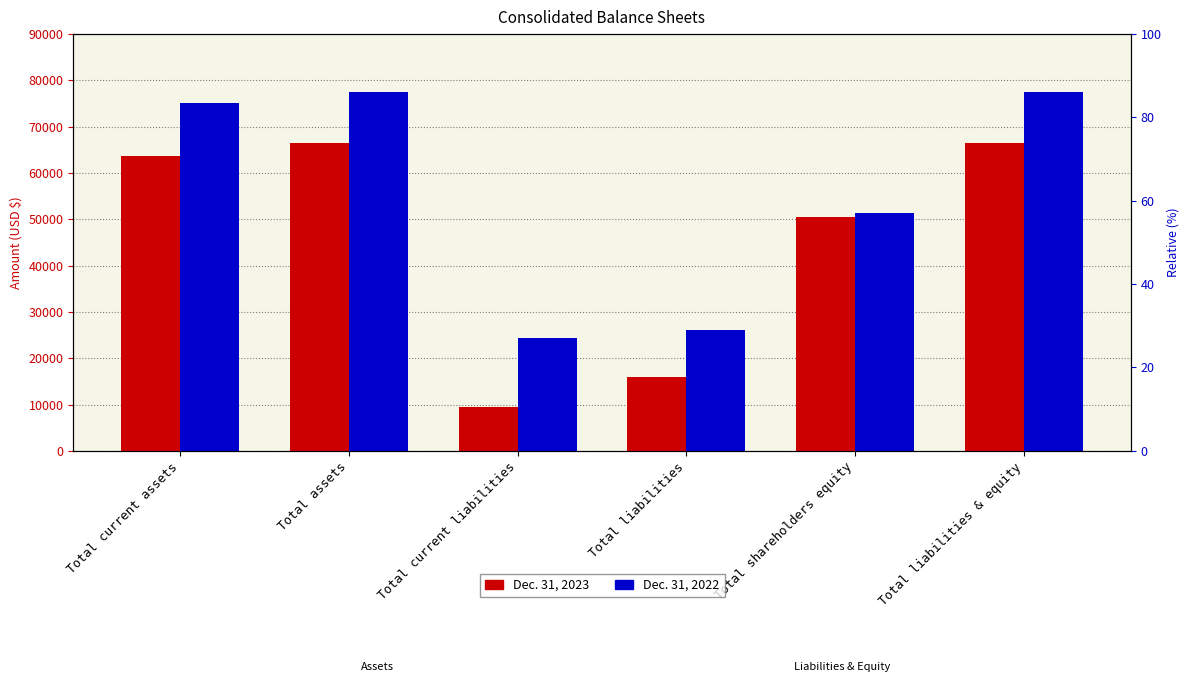

List the labels in order of Dec. 31, 2022 value, largest first.

Total assets, Total liabilities & equity, Total current assets, Total shareholders equity, Total liabilities, Total current liabilities